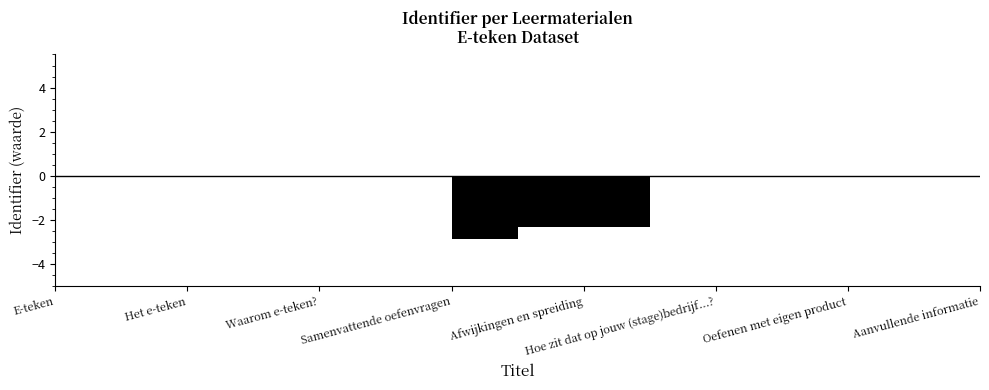

Where is the first local minimum?

Samenvattende oefenvragen